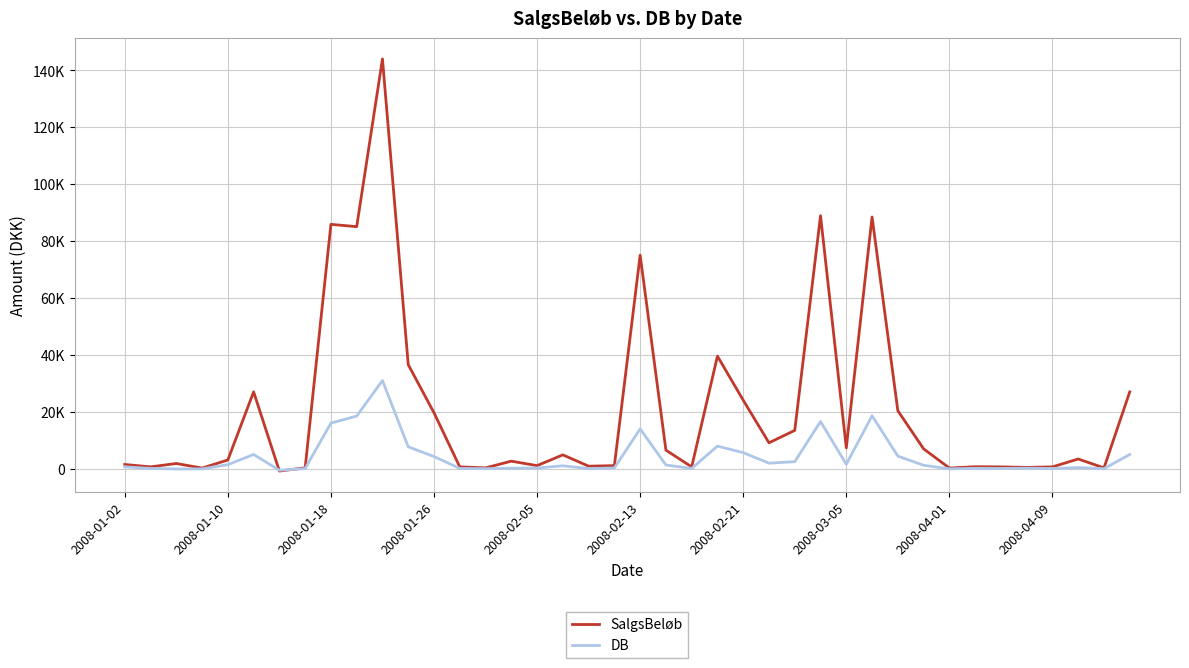

Does the chart have visible grid lines?

Yes